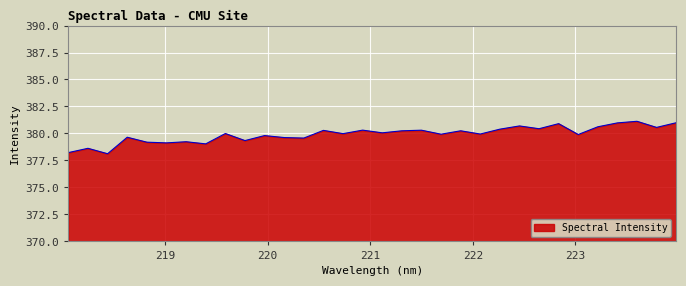

What is the difference between the maximum and minimum values?

3.0